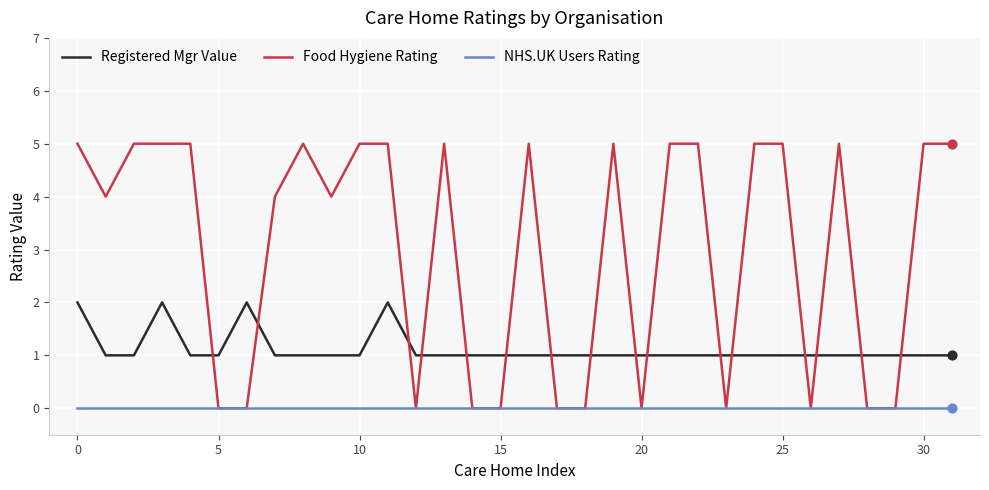

What are all the series names shown in the legend?

Registered Mgr Value, Food Hygiene Rating, NHS.UK Users Rating